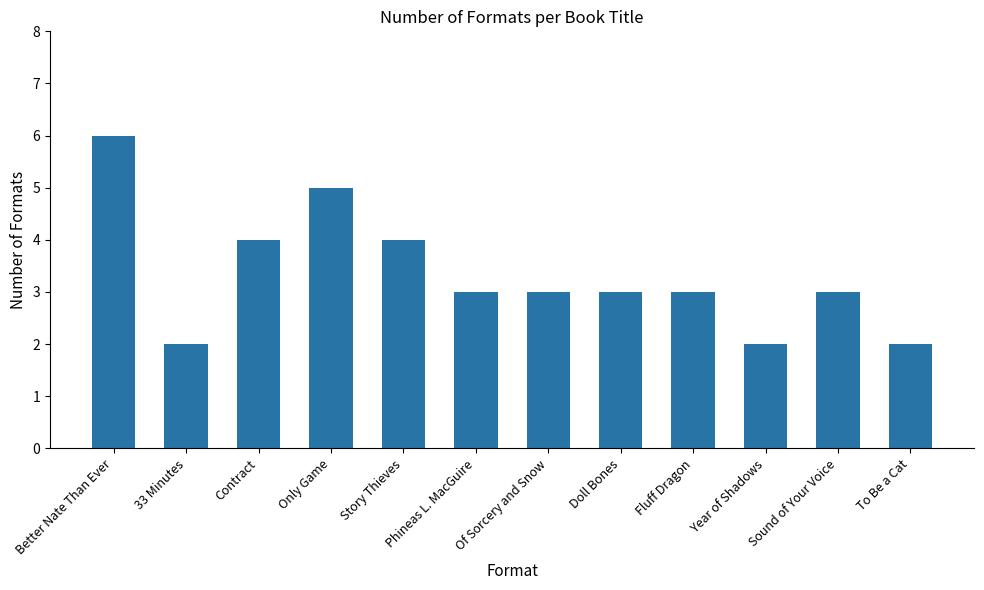

How many bars are there in total?

12